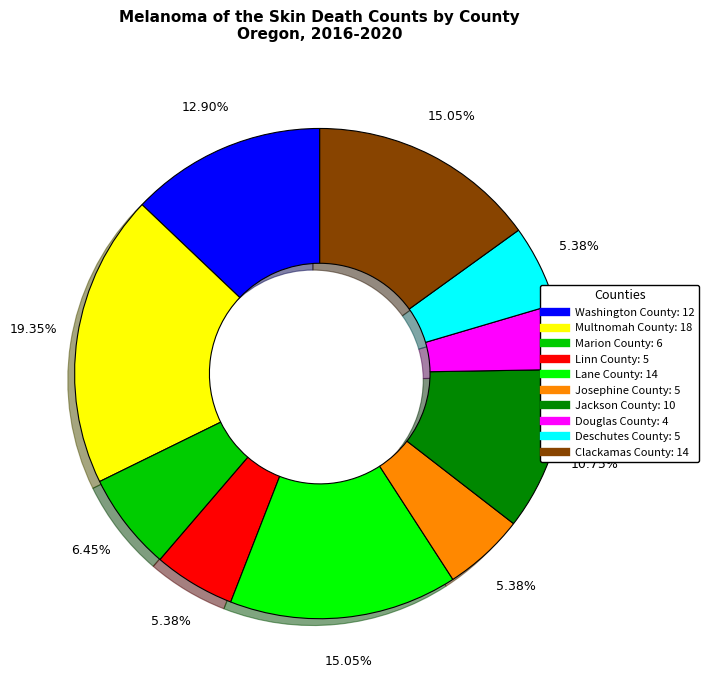

Combined, do Douglas County and Josephine County account for over 50%?

No